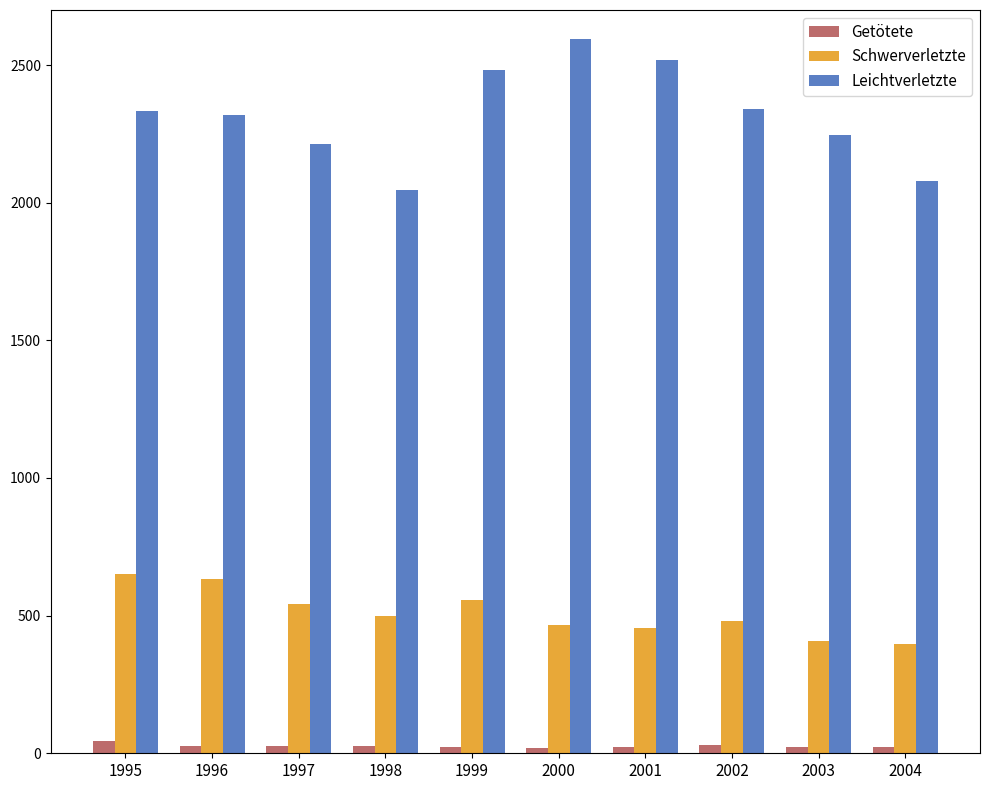

Which series has the widest spread of values?

Leichtverletzte